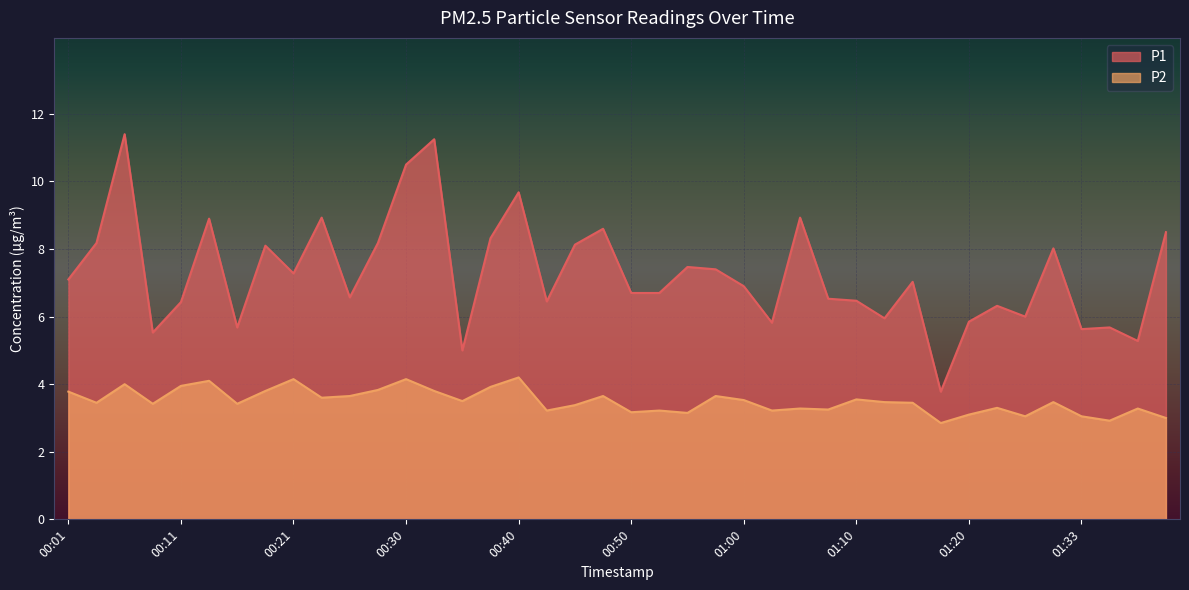

What is the difference between the maximum and minimum values in the P2 series?

1.4